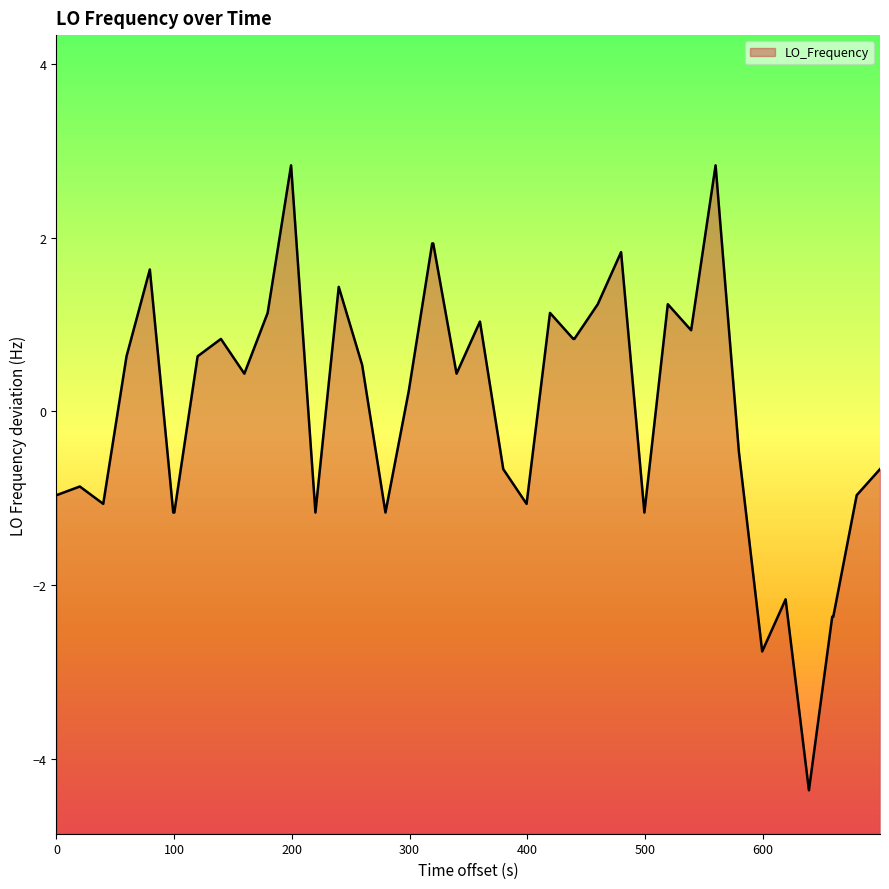

Does the chart have visible grid lines?

No